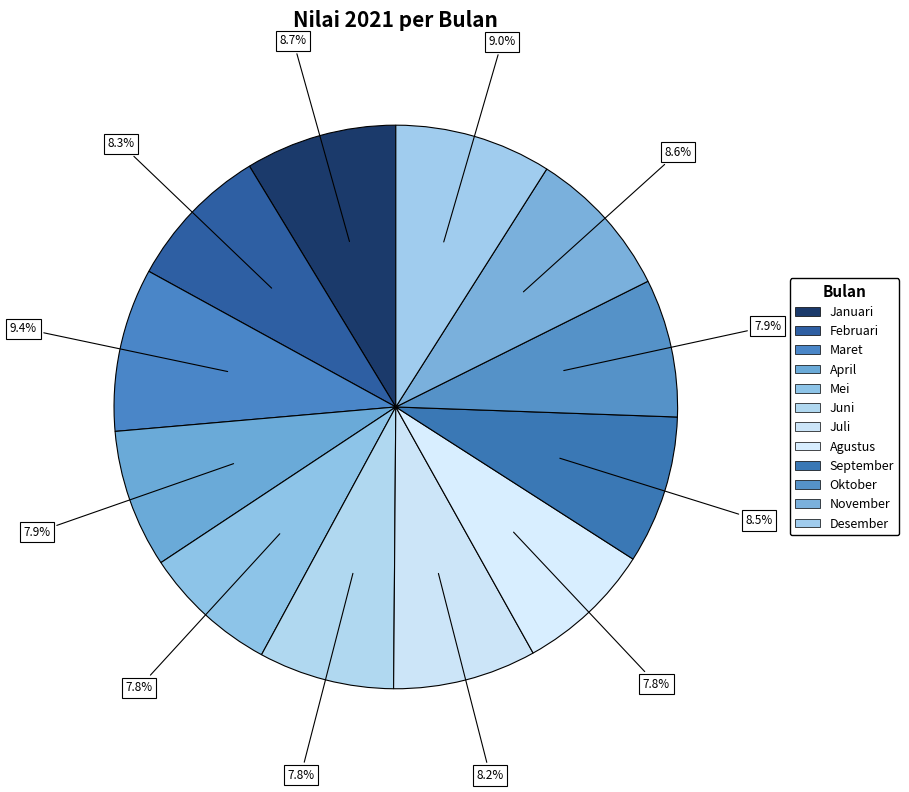

What is the change in value from Juni to Juli?

+221520000